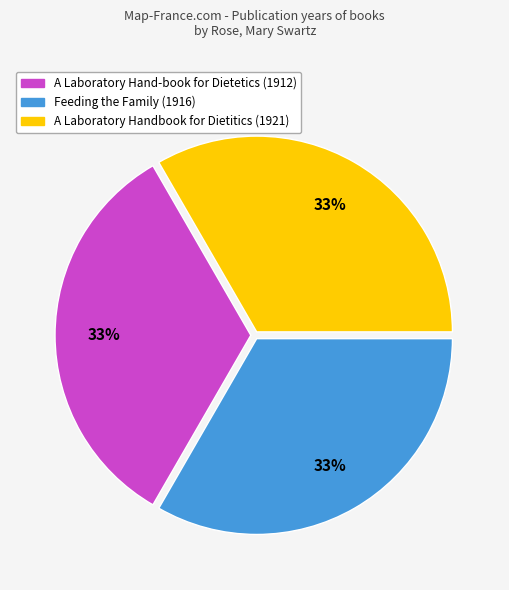

What percentage is the Feeding the Family (1916) slice, to the nearest percent?

33%